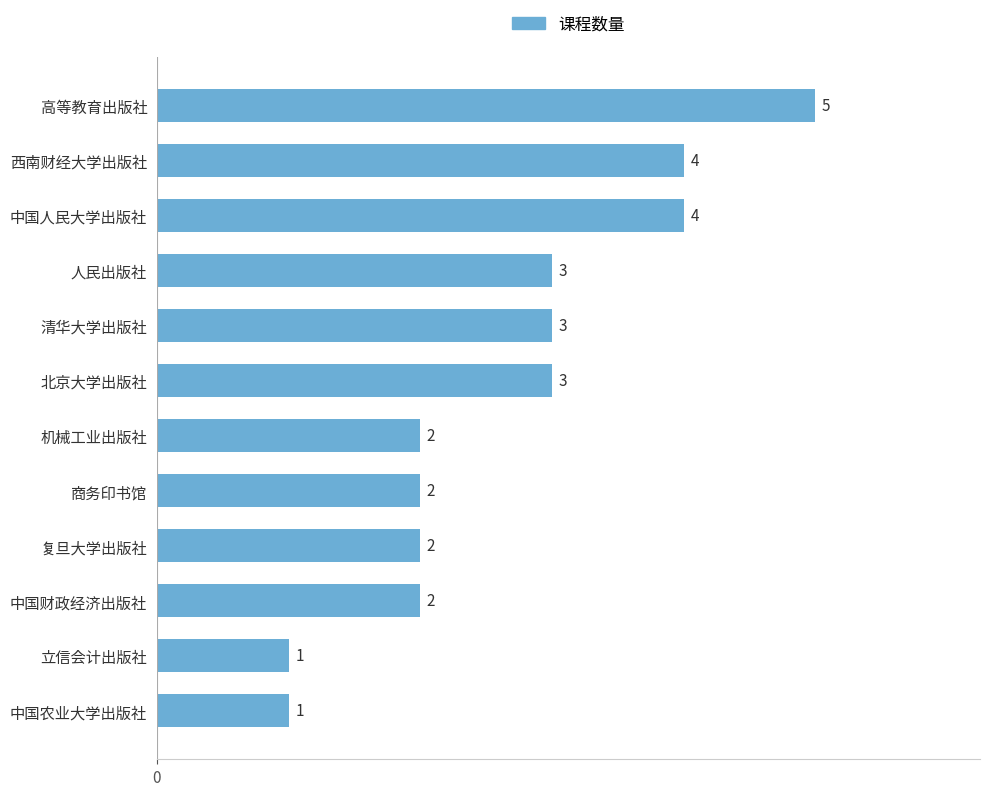

What is the greatest value displayed?

5